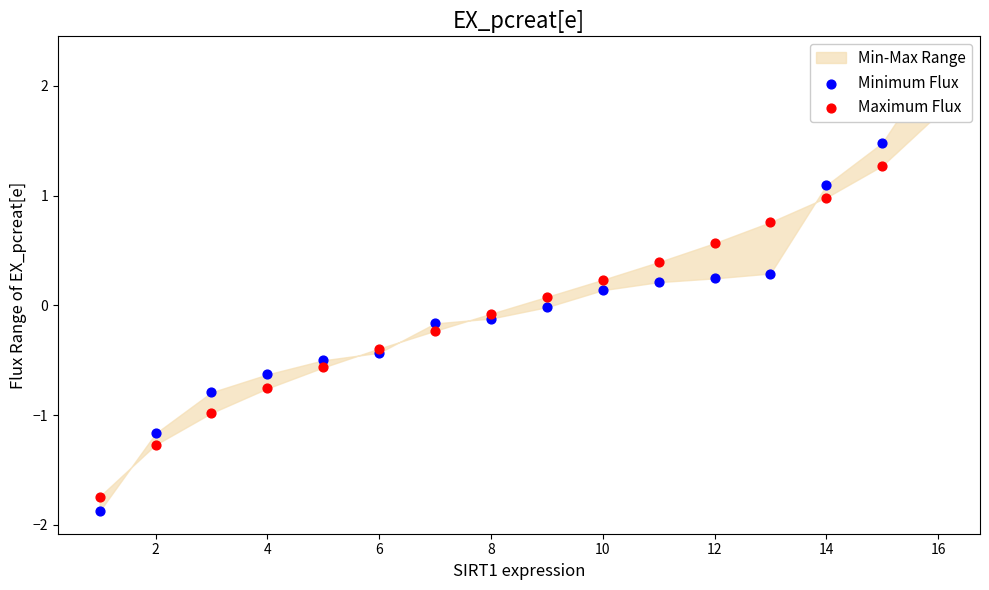

Is the value of Minimum Flux at 6 greater than the value of Maximum Flux at 4?

Yes